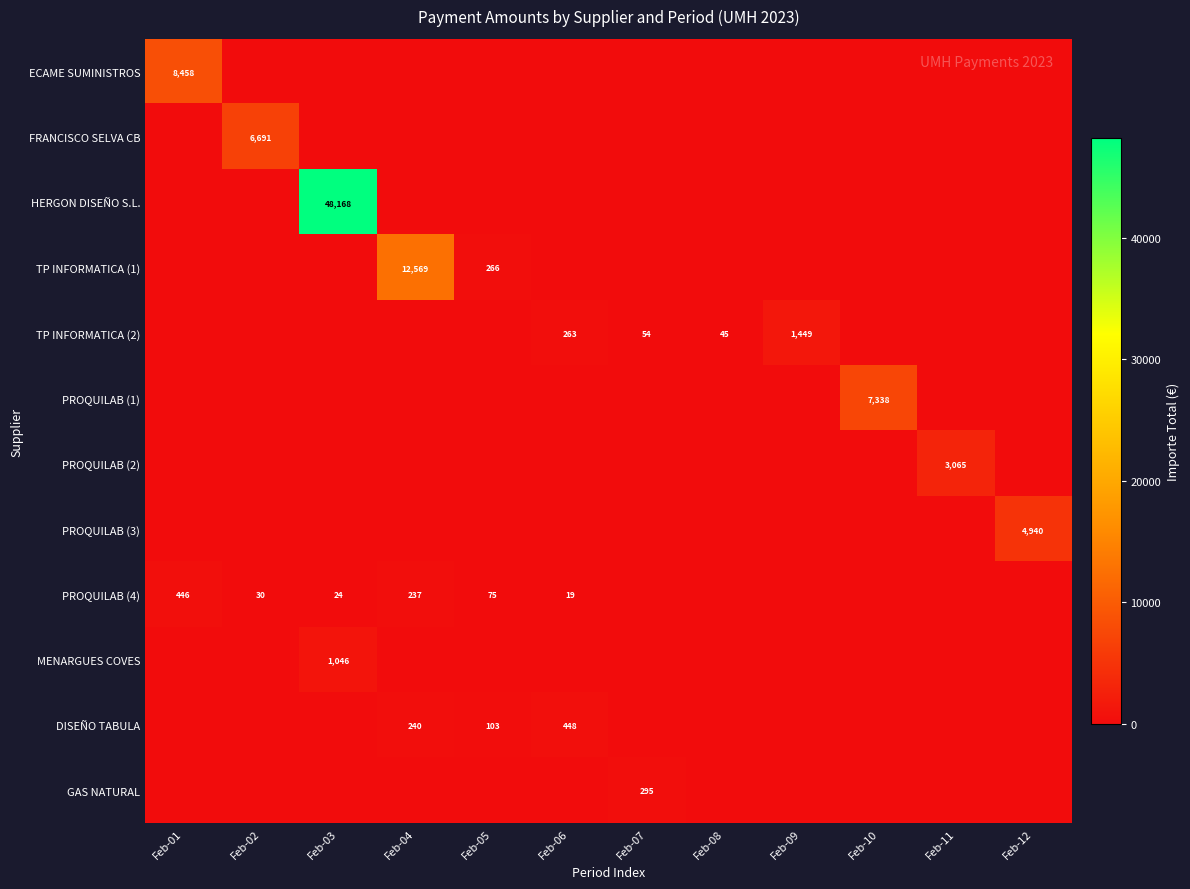

What is the difference between the PROQUILAB (4) values at Feb-04 and Feb-03?

213